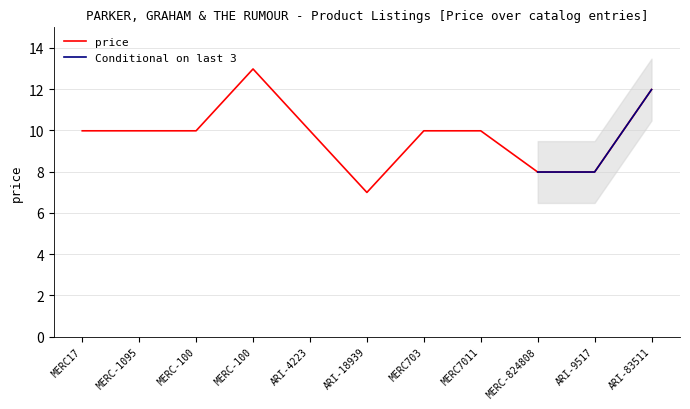

What is the average value?

9.8